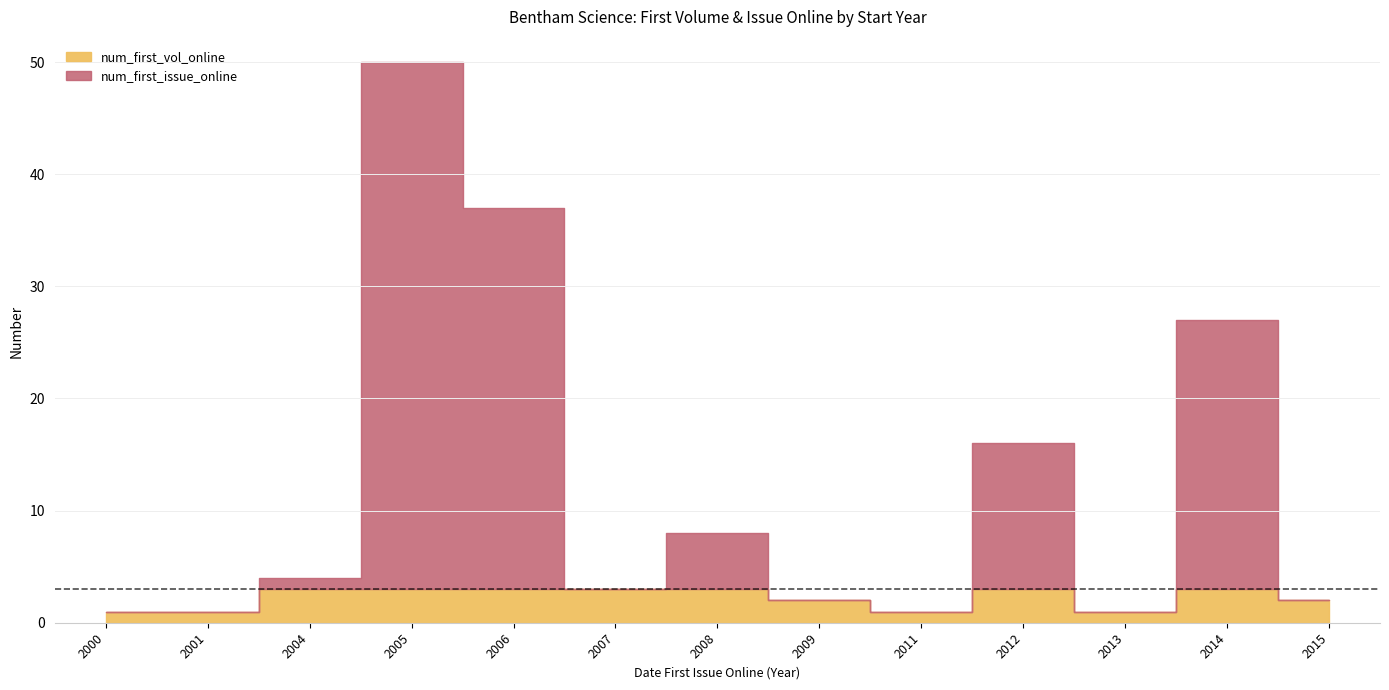

True or false: num_first_issue_online and num_first_vol_online cross at least once.

False